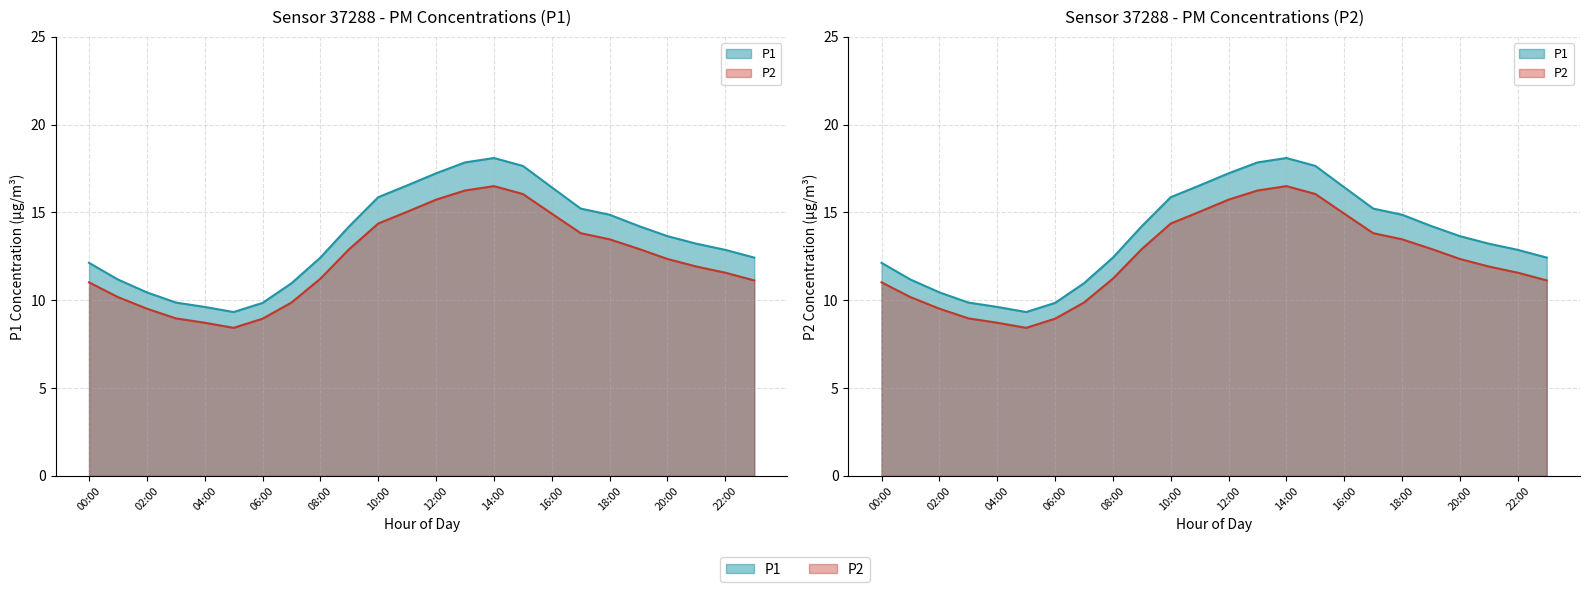

Reading left to right, list all the values displayed in this chart.

P1: 12.1	11.2	10.4	9.9	9.6	9.3	9.8	11.0	12.4	14.2	15.9	16.5	17.2	17.9	18.1	17.6	16.4	15.2	14.9	14.2	13.7	13.2	12.9	12.4
P2: 11.0	10.2	9.5	9.0	8.7	8.4	8.9	9.9	11.2	12.9	14.4	15.0	15.7	16.2	16.5	16.1	14.9	13.8	13.5	12.9	12.3	11.9	11.6	11.1